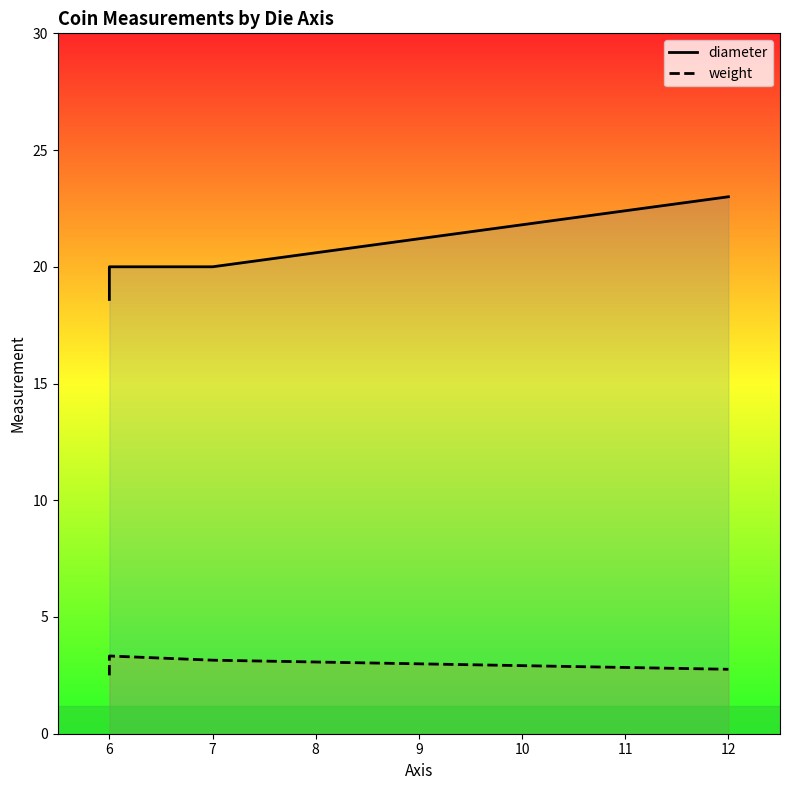

Rank the series by their maximum value, from highest to lowest.

diameter, weight